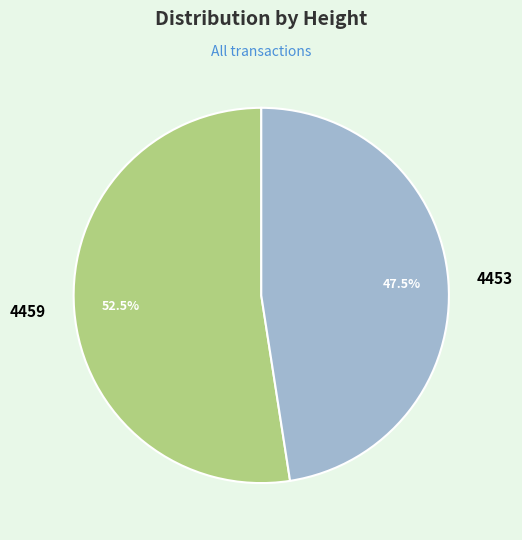

Which category has the biggest portion of the pie?

4459